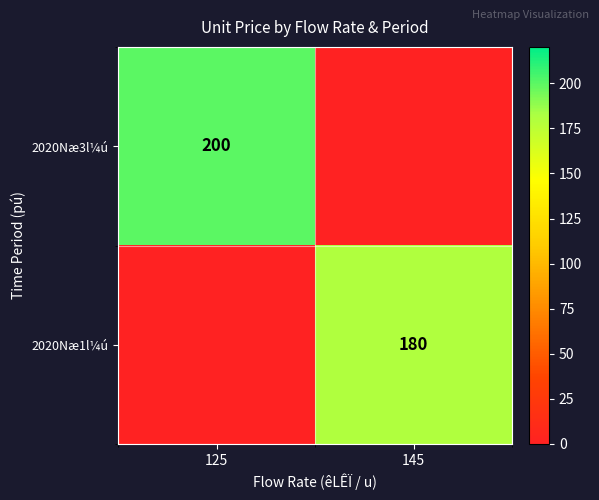

The value of 2020Næ3l¼ú at 125 is 200. True or false?

True